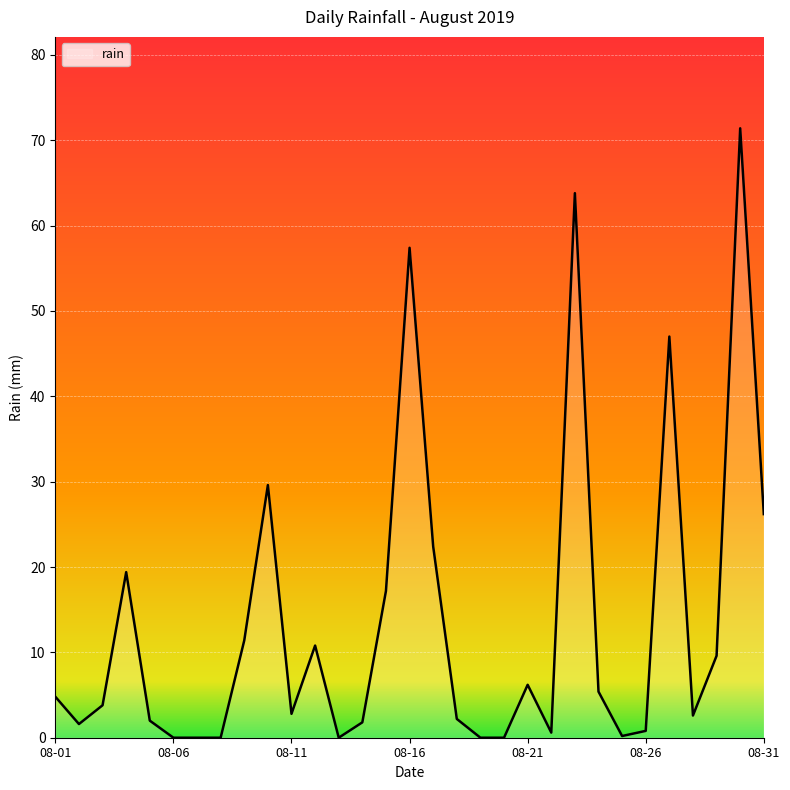

What is the maximum value shown in the chart?

71.4